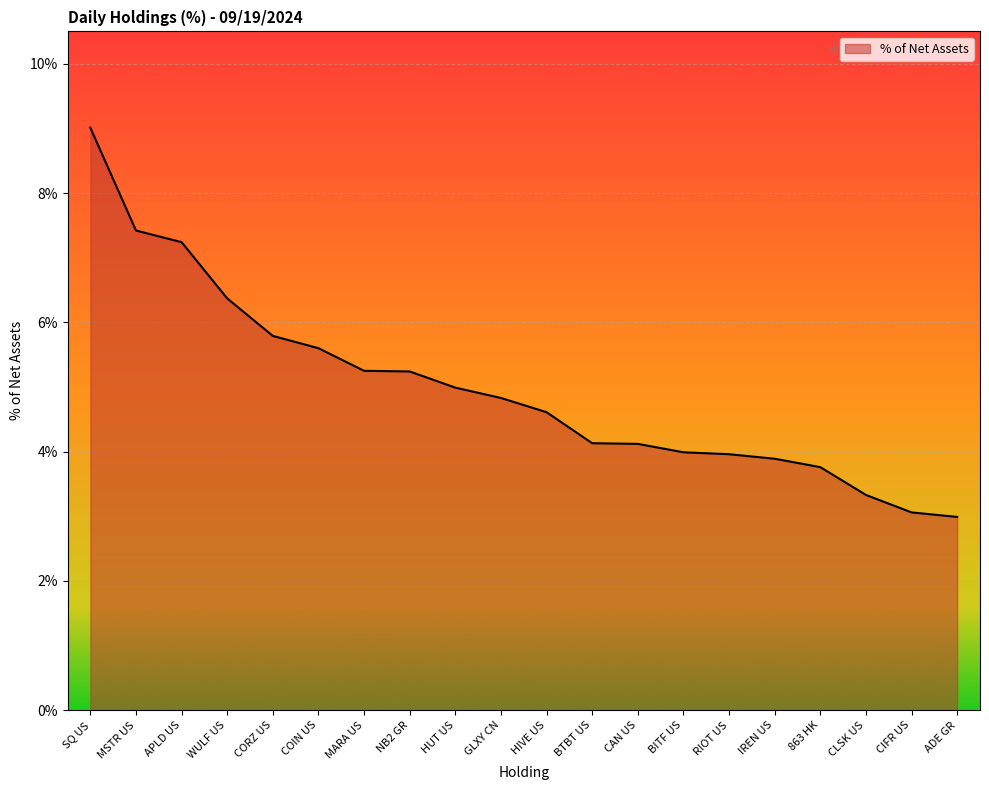

The value at ADE GR is 4.9. True or false?

False